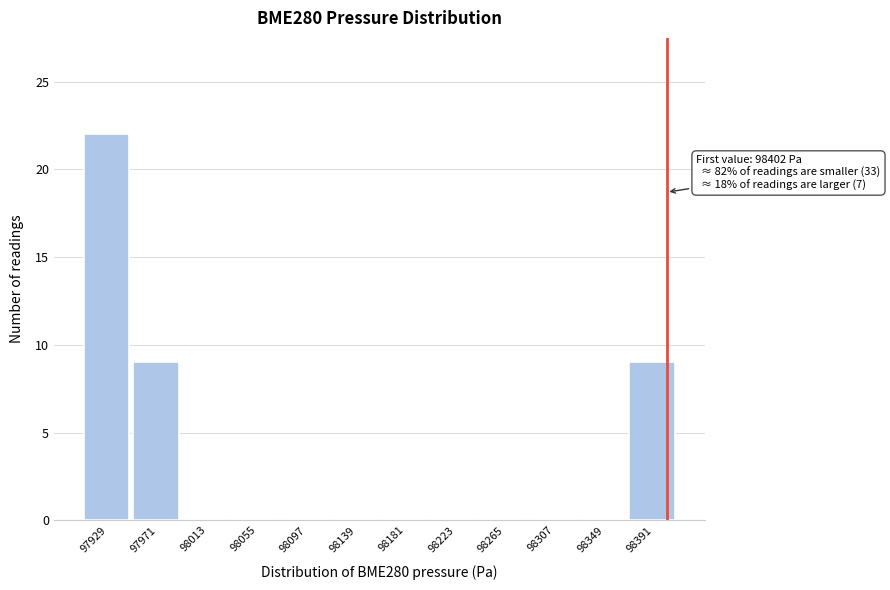

Over which range of the x-axis is the bar tallest?

97910 to 97950